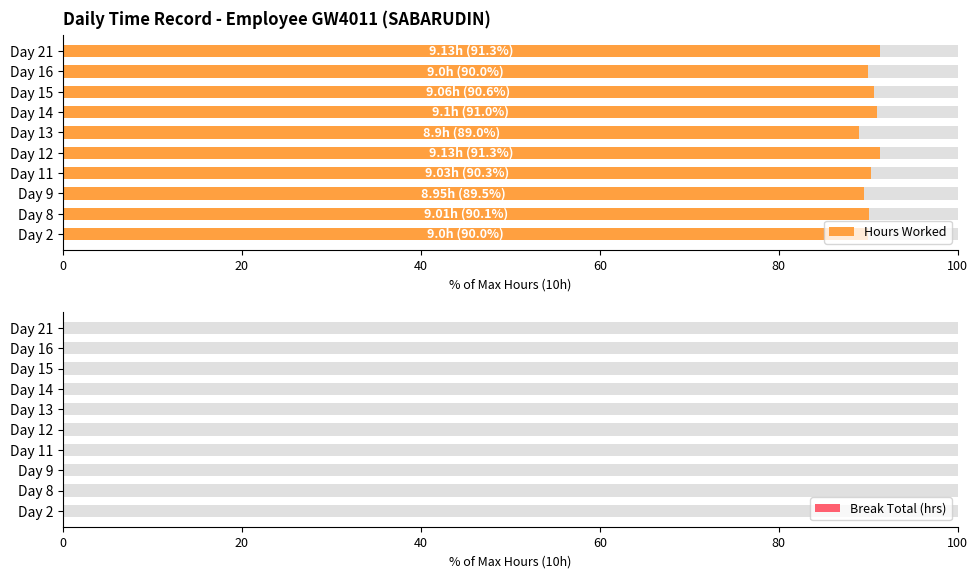

What are all the series names shown in the legend?

Hours Worked, Break Total (hrs)